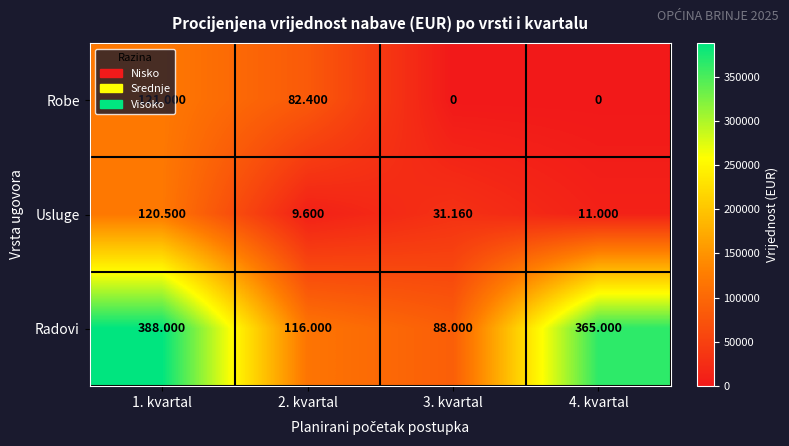

Which label corresponds to the largest value in the chart?

1. kvartal